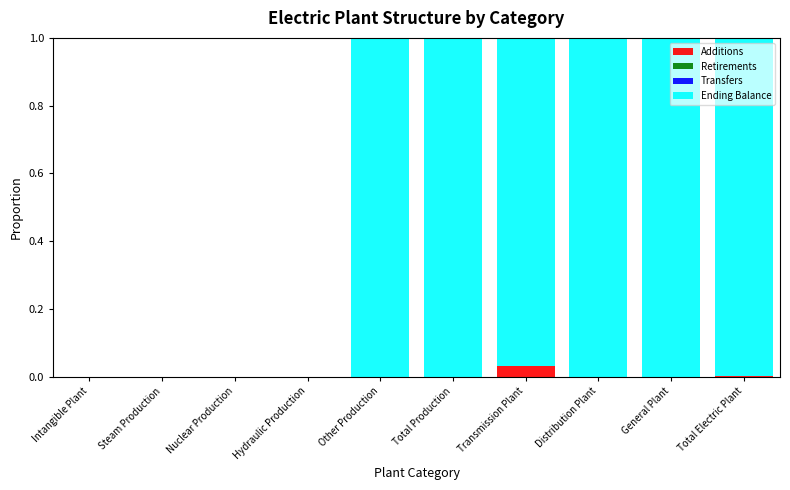

Is it true that Additions equals 0.0 at Total Electric Plant?

True